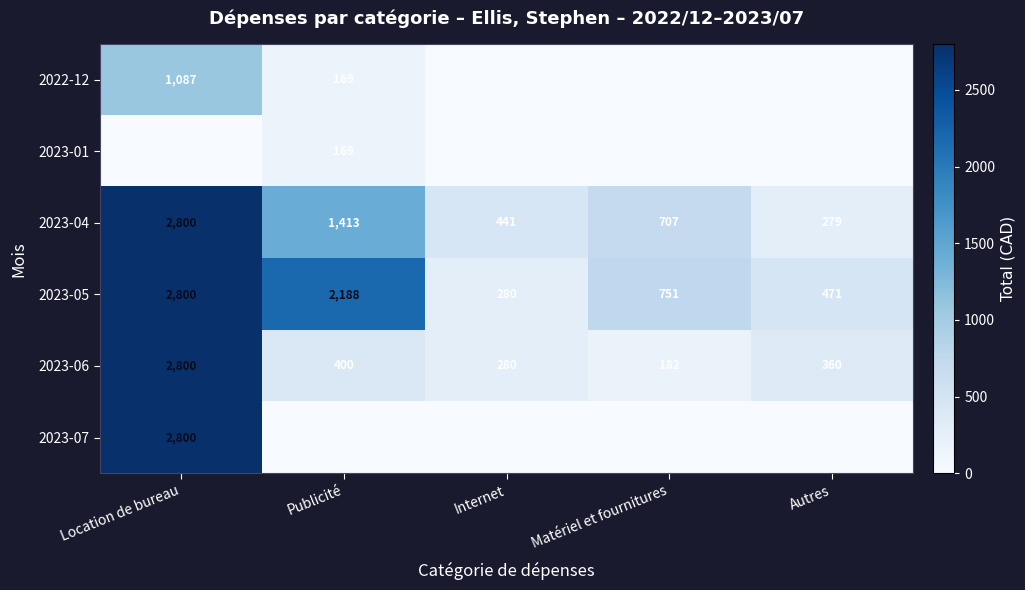

What is the difference between the second highest and minimum values in the 2023-06 series?

218